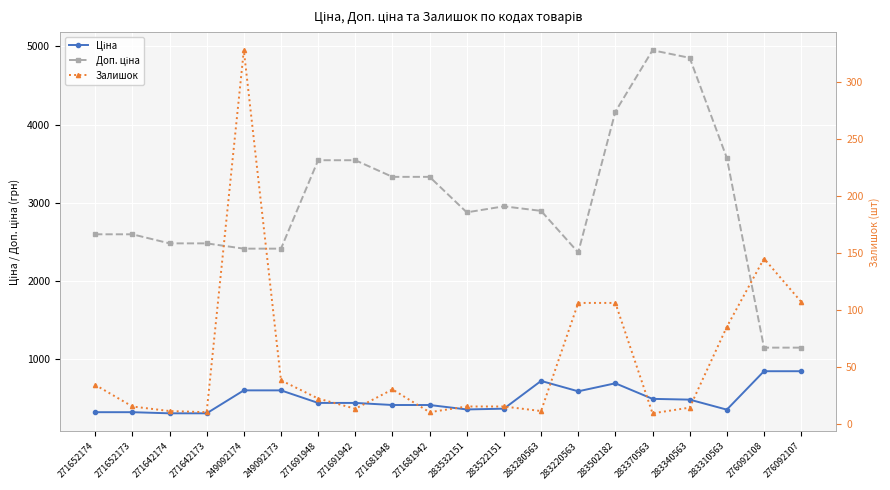

Between 271652174 and 271691942, which series saw the biggest shift?

Доп. ціна